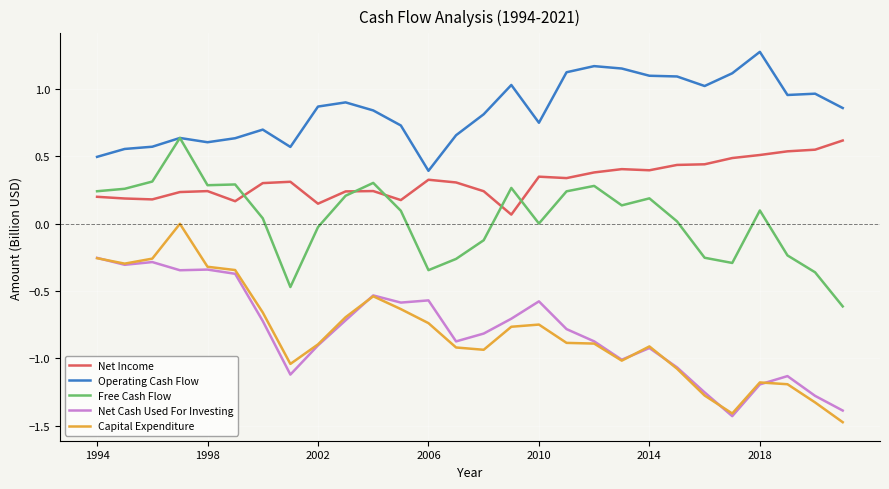

Which series has the largest total across all categories?

Operating Cash Flow